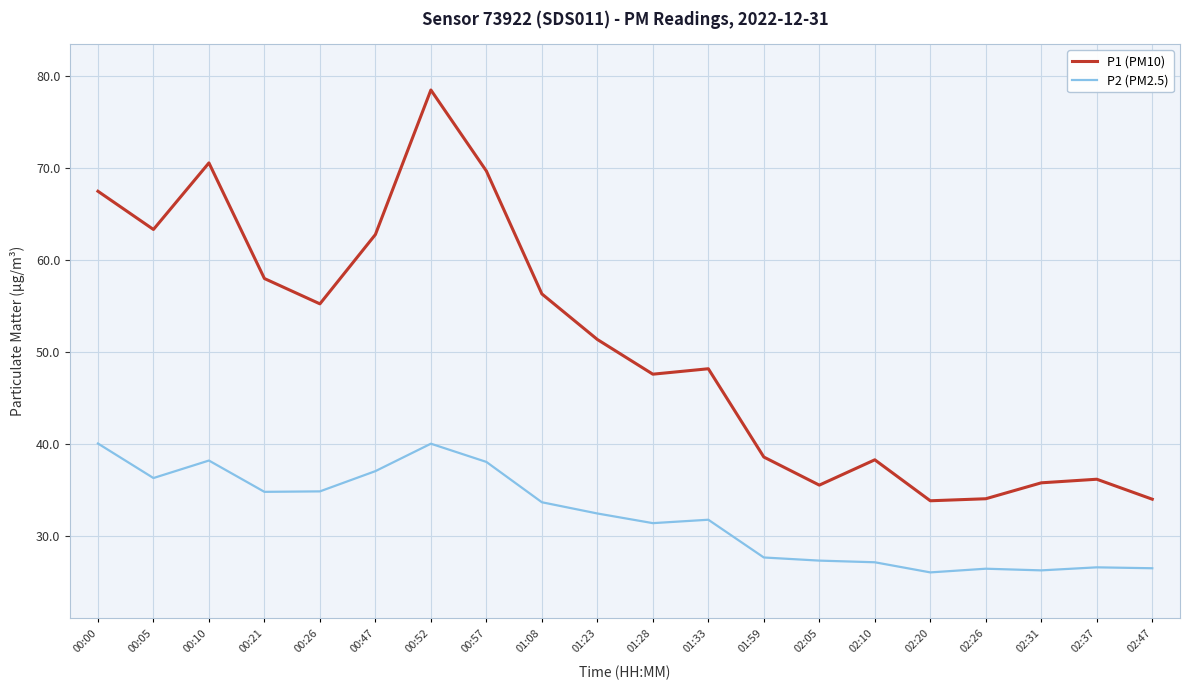

What is the difference between the highest and lowest values at 01:08?

22.6